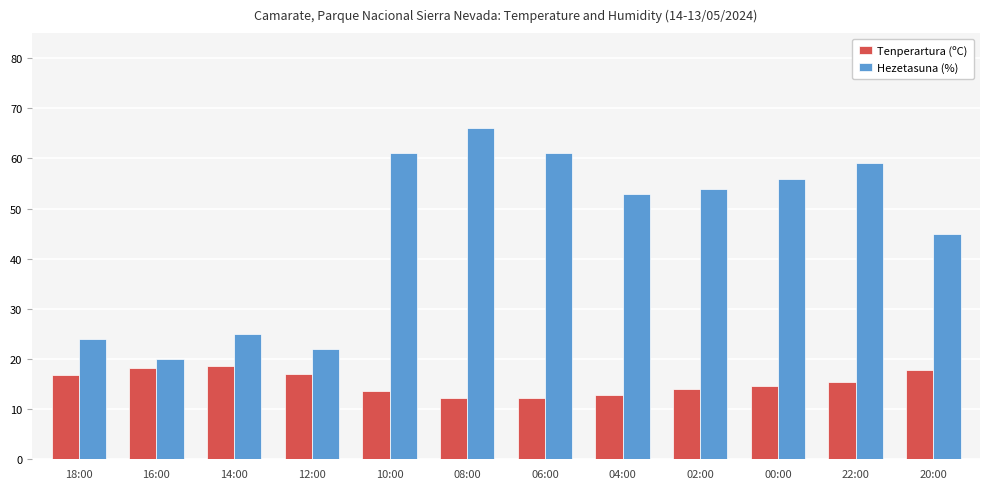

What is the highest value of the Hezetasuna (%) series?

66.0